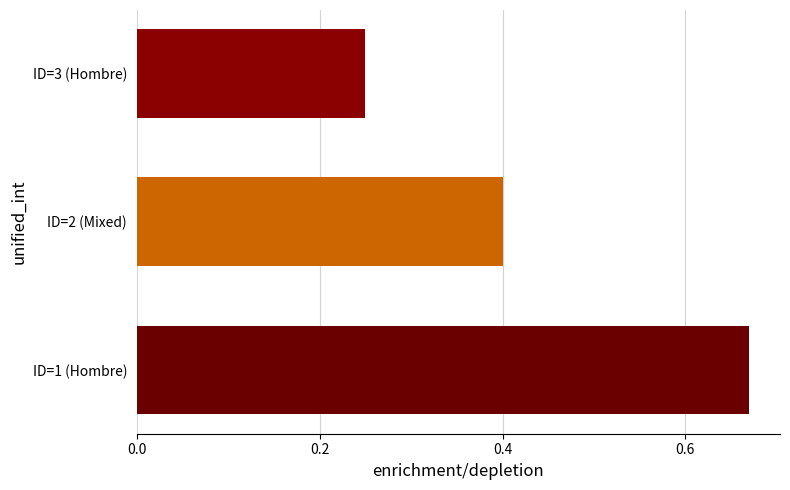

Where is the data nearest to the value 0?

ID=3 (Hombre)